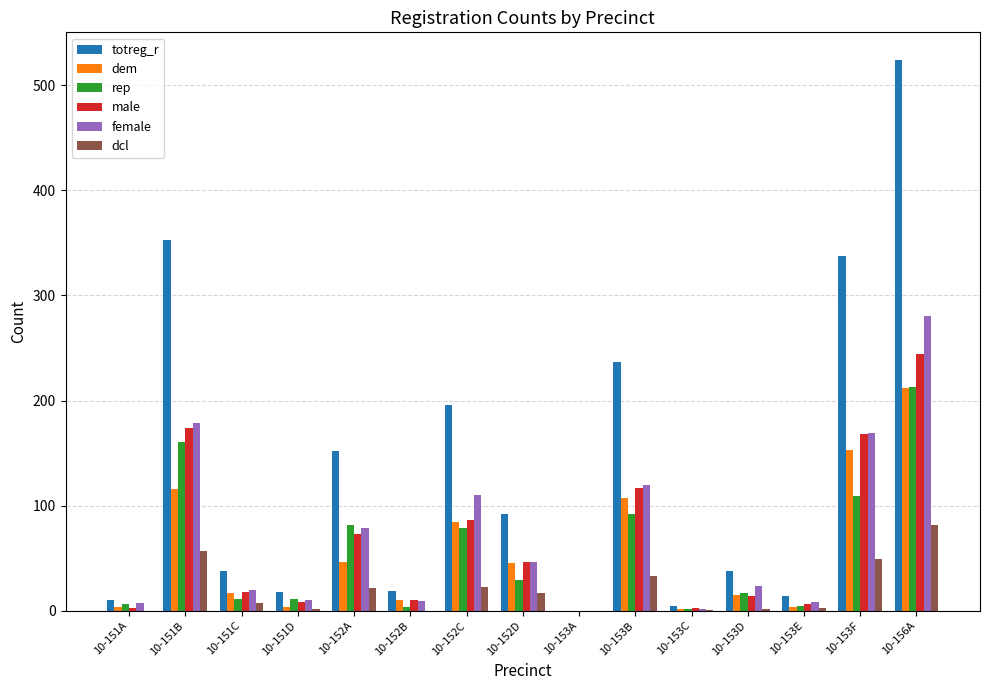

What are all the series names shown in the legend?

totreg_r, dem, rep, male, female, dcl